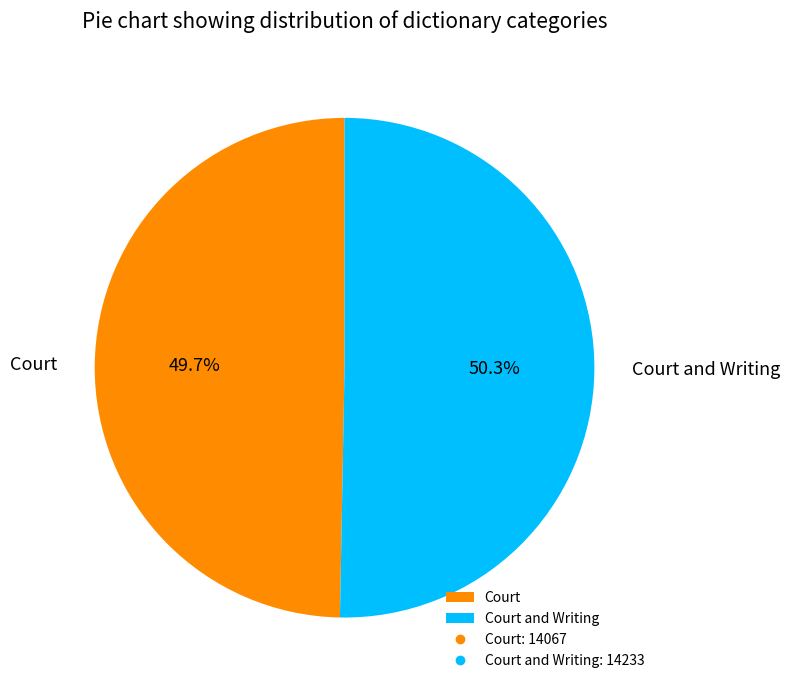

To the nearest percent, what is the difference between the largest and smallest slice percentages?

1%